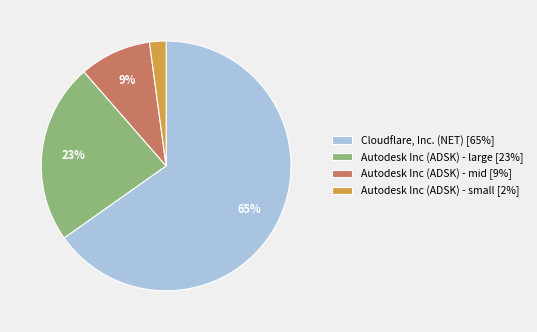

Which slice is the largest?

Cloudflare, Inc. (NET) [65%]